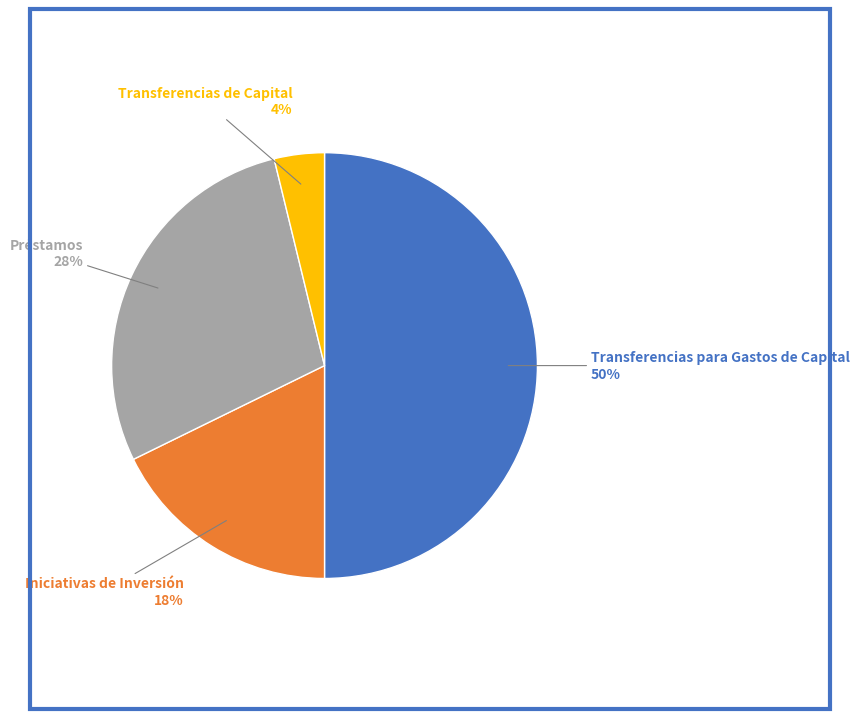

To the nearest percent, what is the difference between the Transferencias para Gastos de Capital and Transferencias de Capital slice percentages?

46%